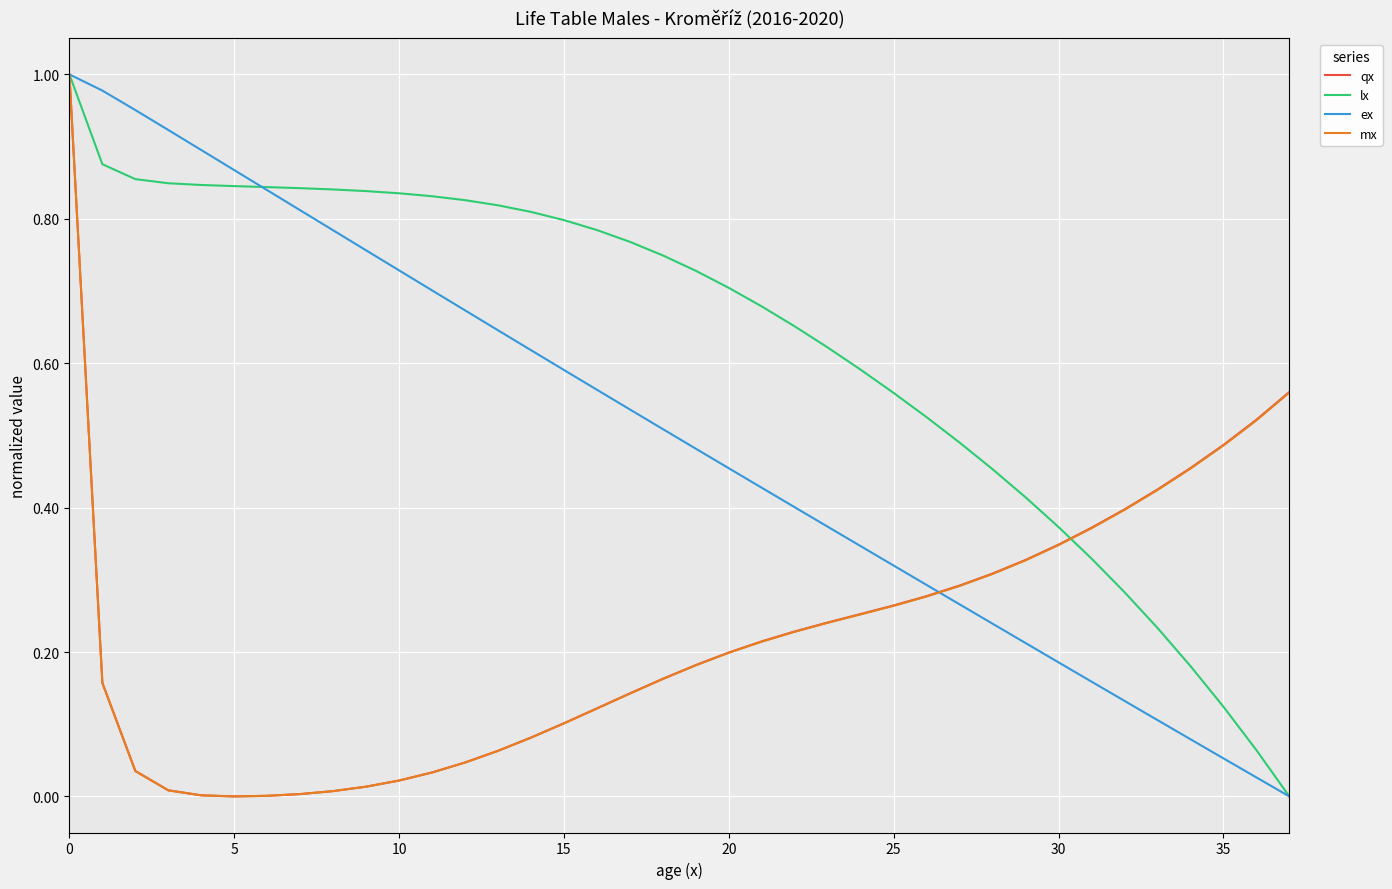

Which series has the largest total across all categories?

lx